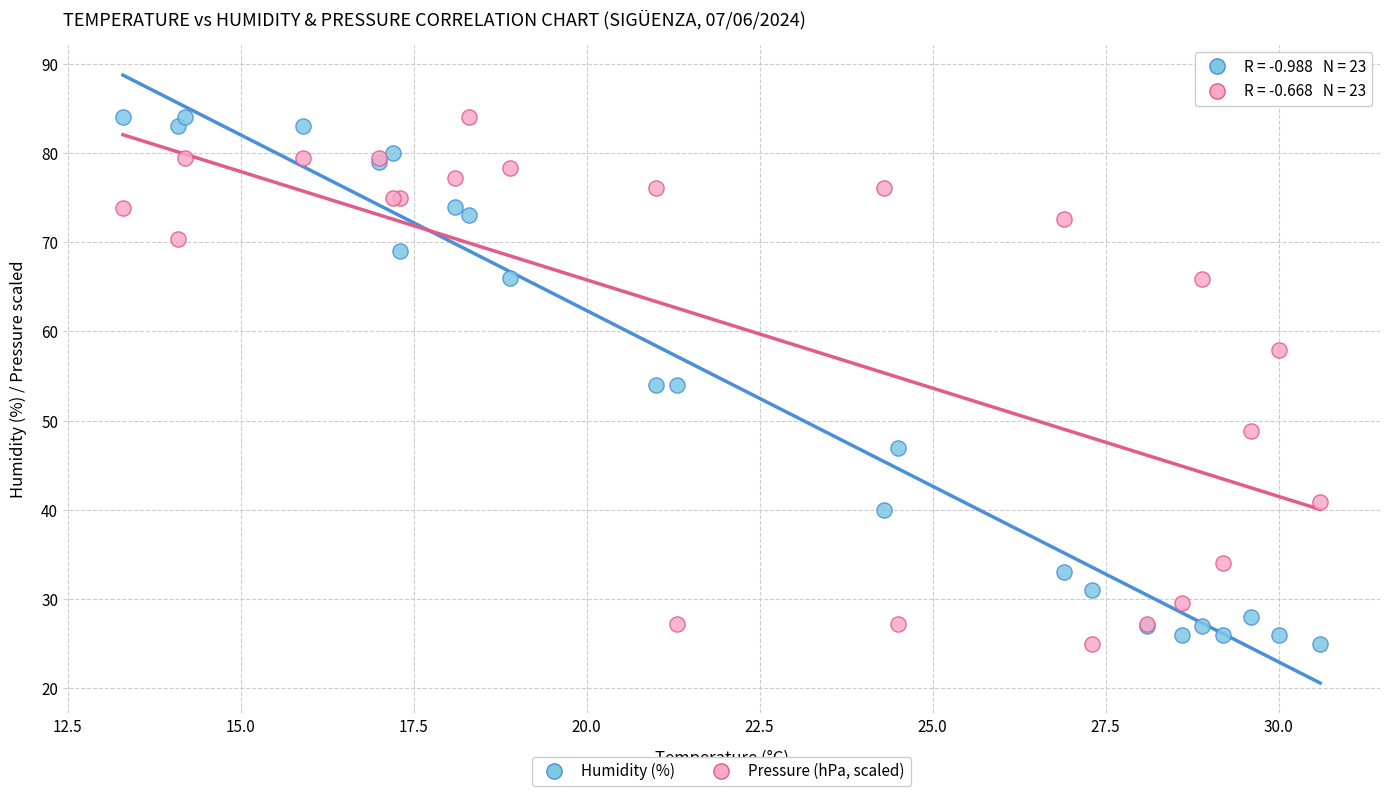

What is the X range (max minus min) for the scatter plot?

17.3